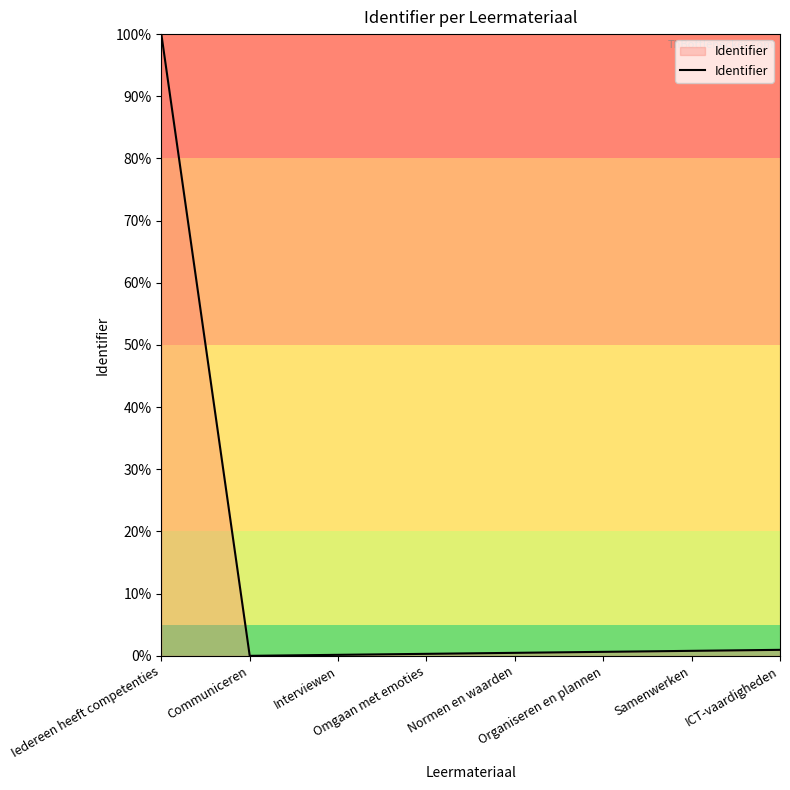

What is the greatest value displayed?

100.0